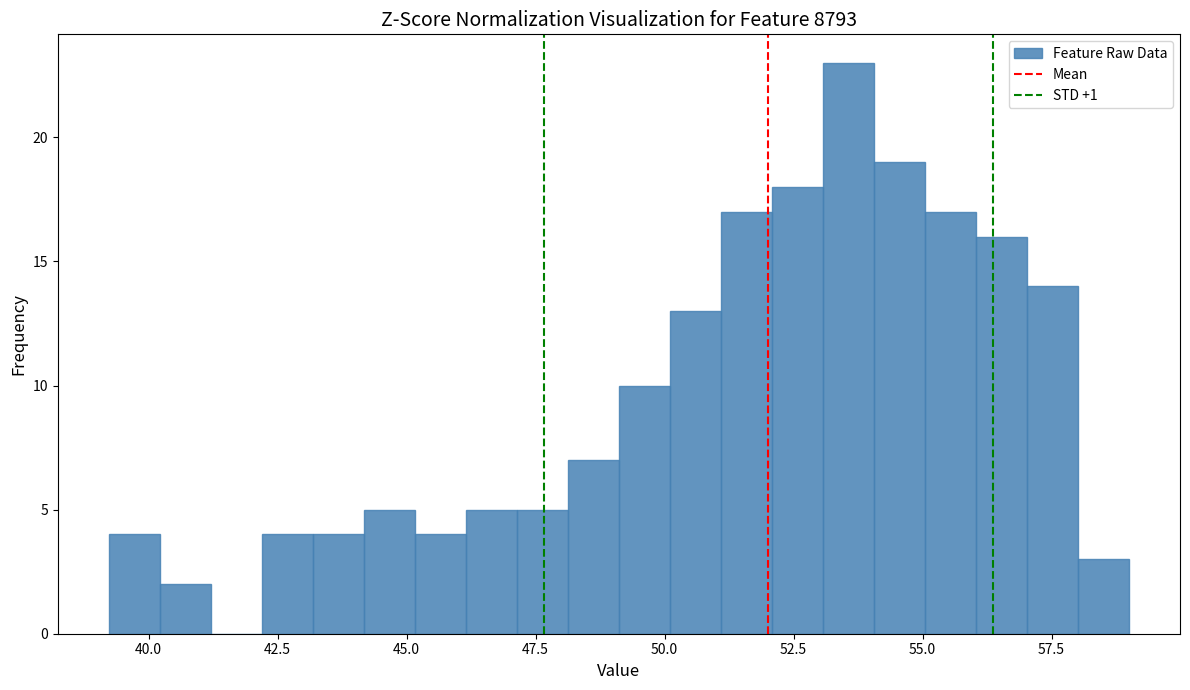

Around what value on the x-axis is the tallest bar? Give the approximate position of its centre, as read against the axis.

53.5